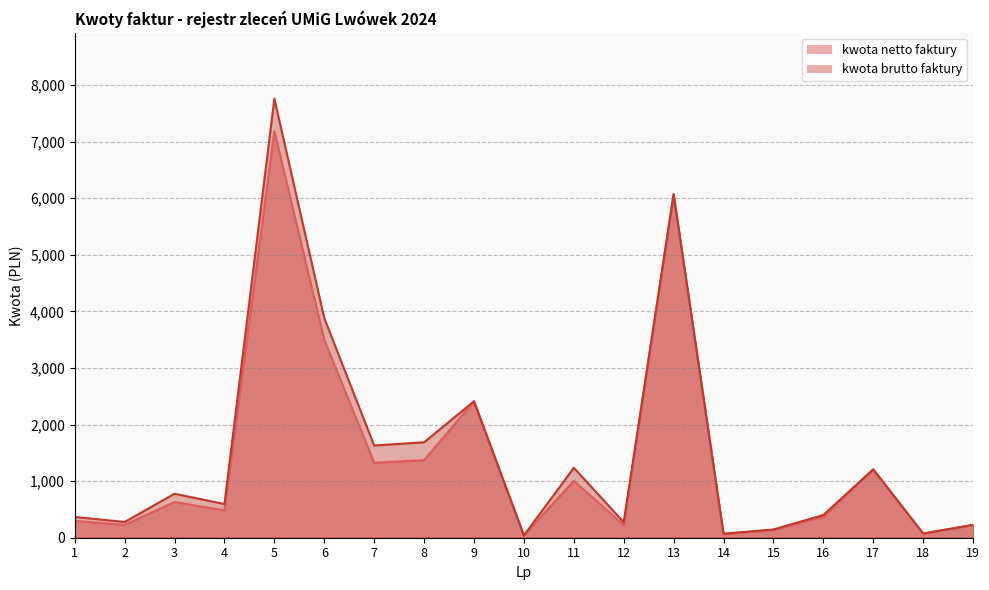

Reading right to left, extract all data points from this chart.

kwota netto faktury: 227.0	74.2	1208.0	371.9	134.8	65.6	6069.1	224.0	1004.4	40.4	2411.1	1371.0	1325.0	3497.7	7182.7	483.4	632.0	226.8	299.0
kwota brutto faktury: 227.0	74.2	1208.0	401.6	145.6	70.8	6069.1	275.5	1235.4	40.4	2411.1	1686.3	1629.8	3880.0	7757.2	594.6	777.4	279.0	367.8